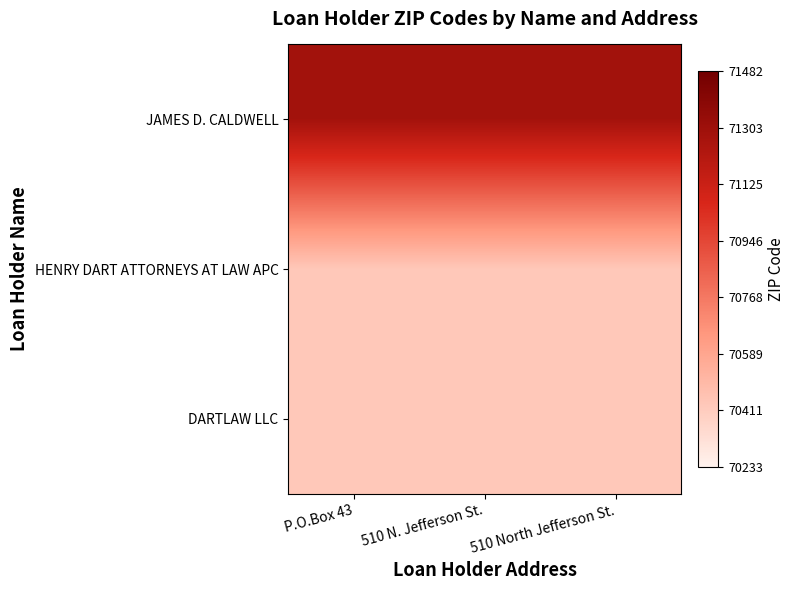

Between P.O.Box 43 and 510 North Jefferson St., which series saw the biggest shift?

JAMES D. CALDWELL